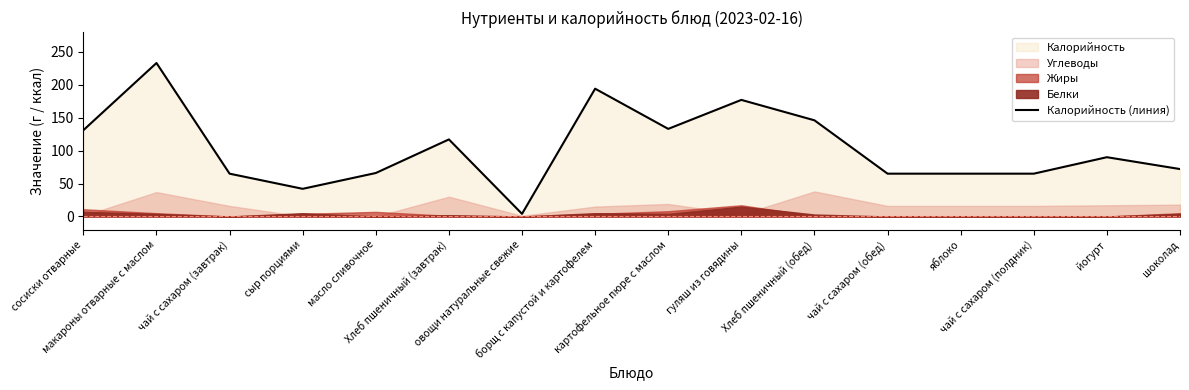

How many values are below 90?

8